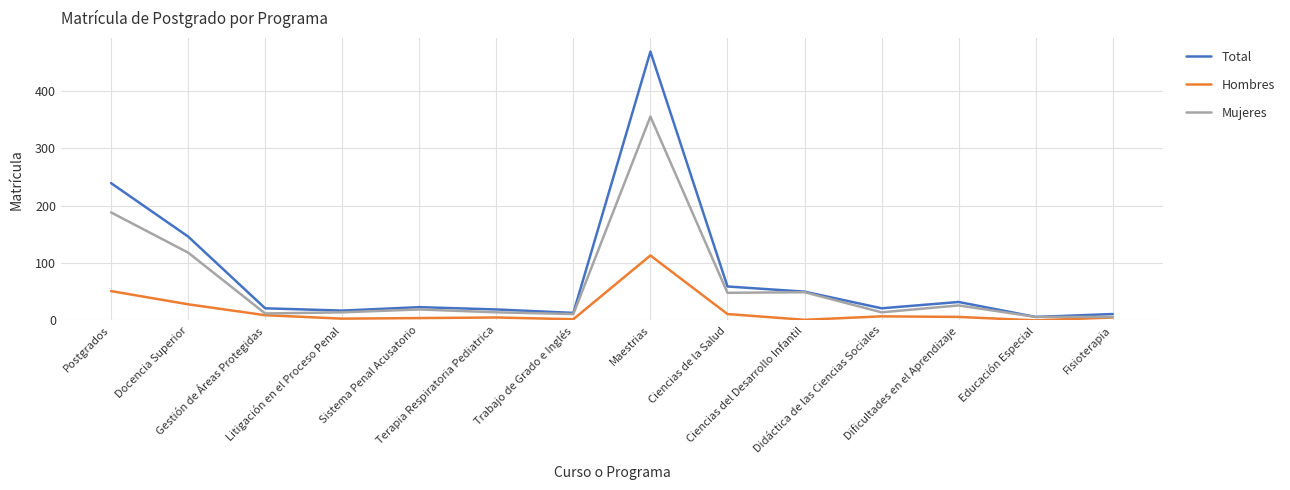

True or false: Total and Hombres cross at least once.

False